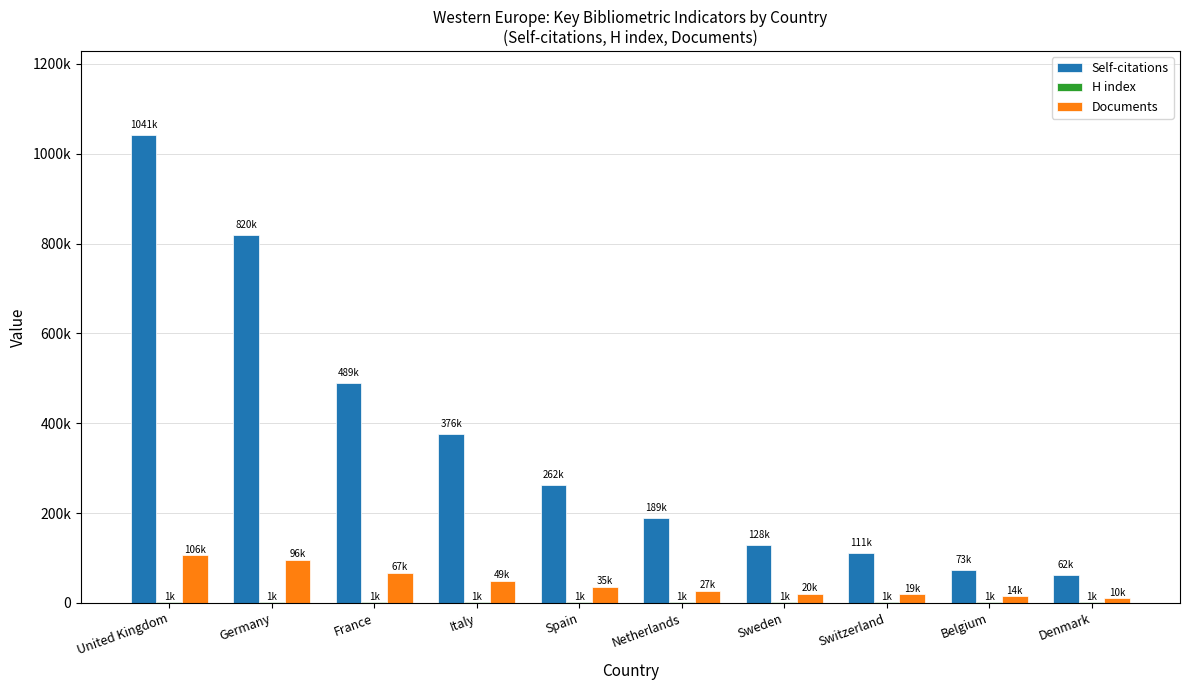

Read the Self-citations value at Switzerland, to the nearest 10.

111700